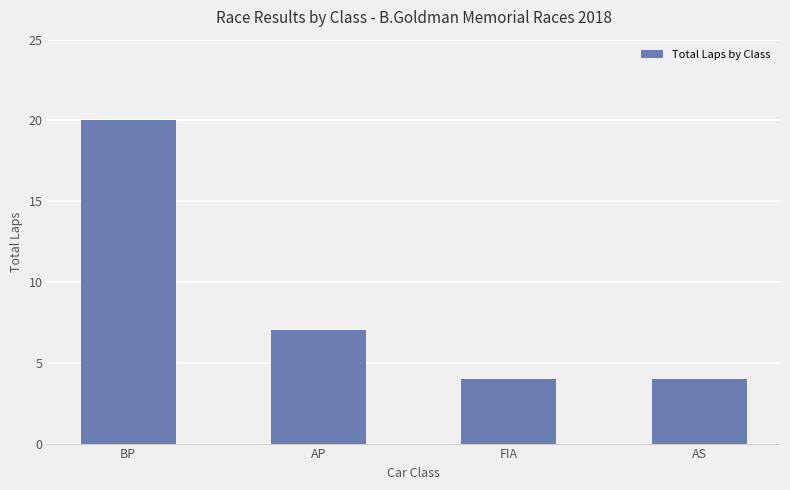

Reading left to right, list all the values displayed in this chart.

BP=20	AP=7	FIA=4	AS=4